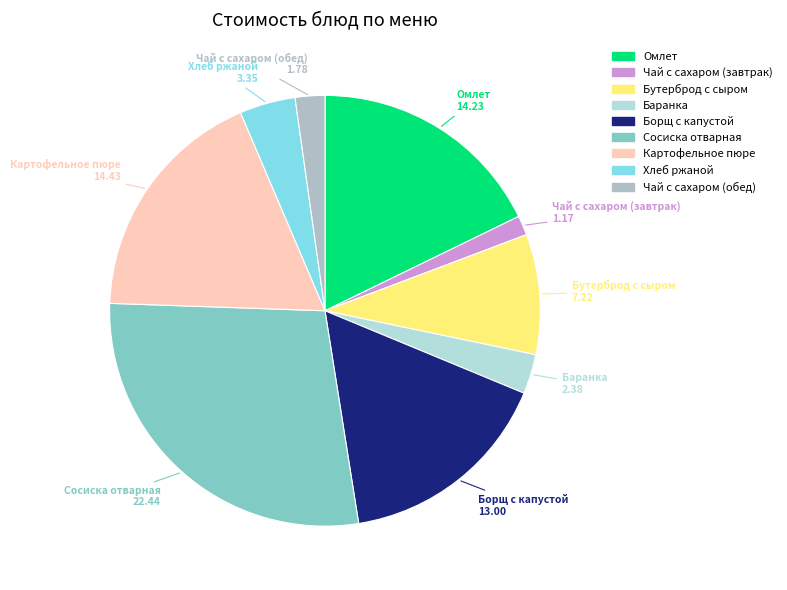

The Чай с сахаром (завтрак) slice represents 11% of the pie. True or false?

False